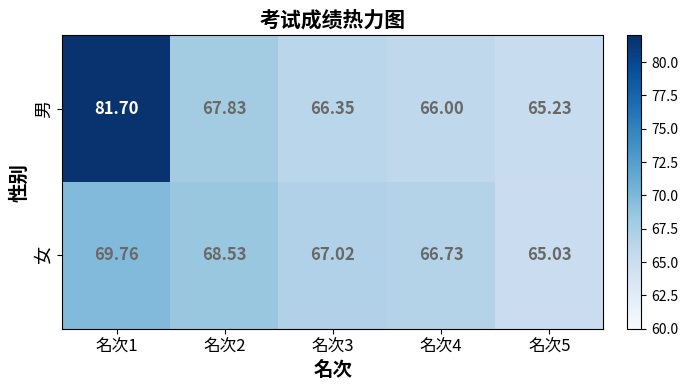

Which series has the largest range (max minus min)?

男